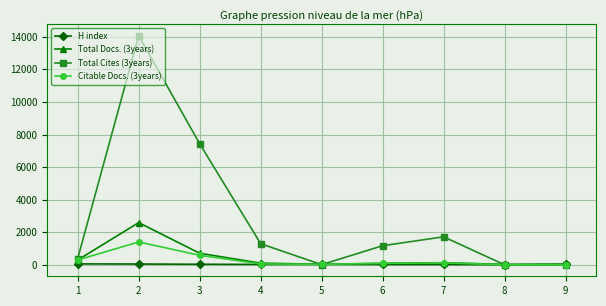

After their last crossing, which series has the higher values: Total Docs. (3years) or Total Cites (3years)?

Total Docs. (3years)